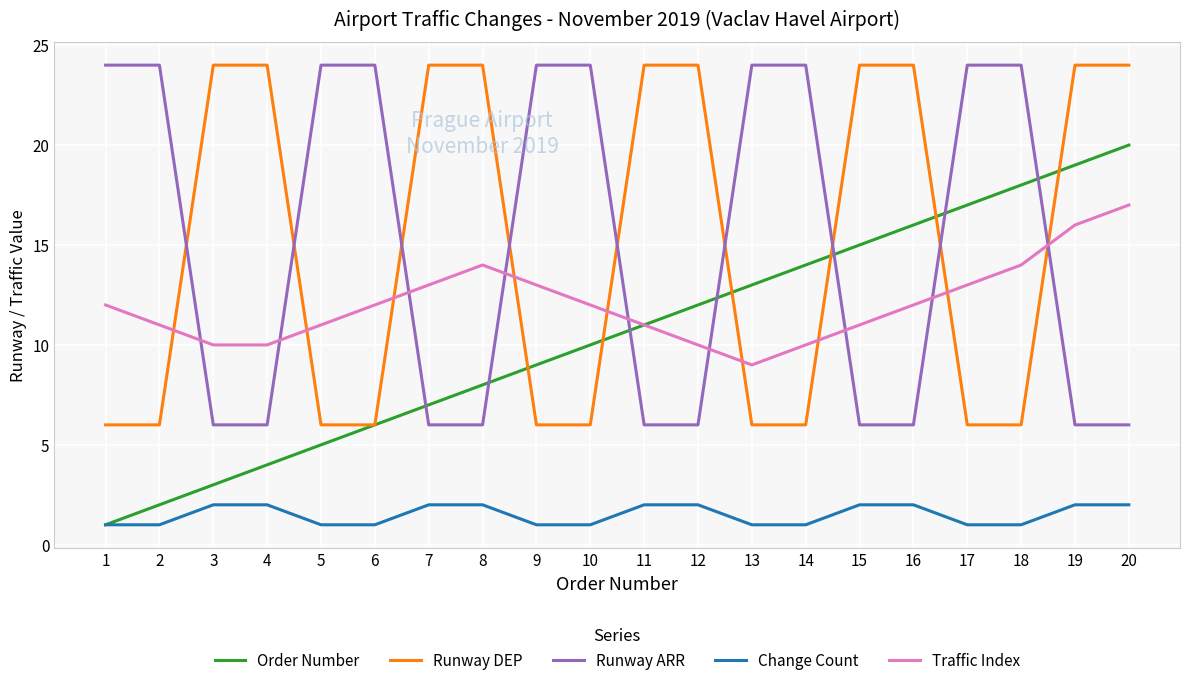

Which series has the widest spread of values?

Order Number